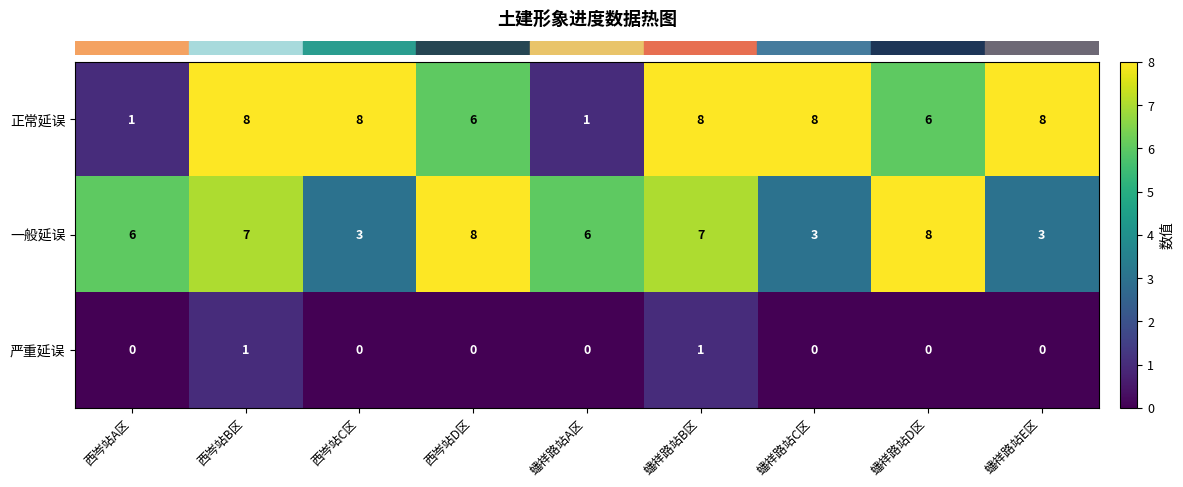

At 西岑站D区, list the series in order from largest to smallest.

一般延误, 正常延误, 严重延误